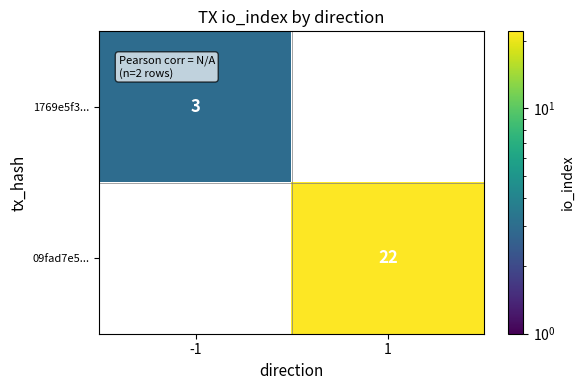

True or false: 09fad7e5... has a value of 33 at 1.

False